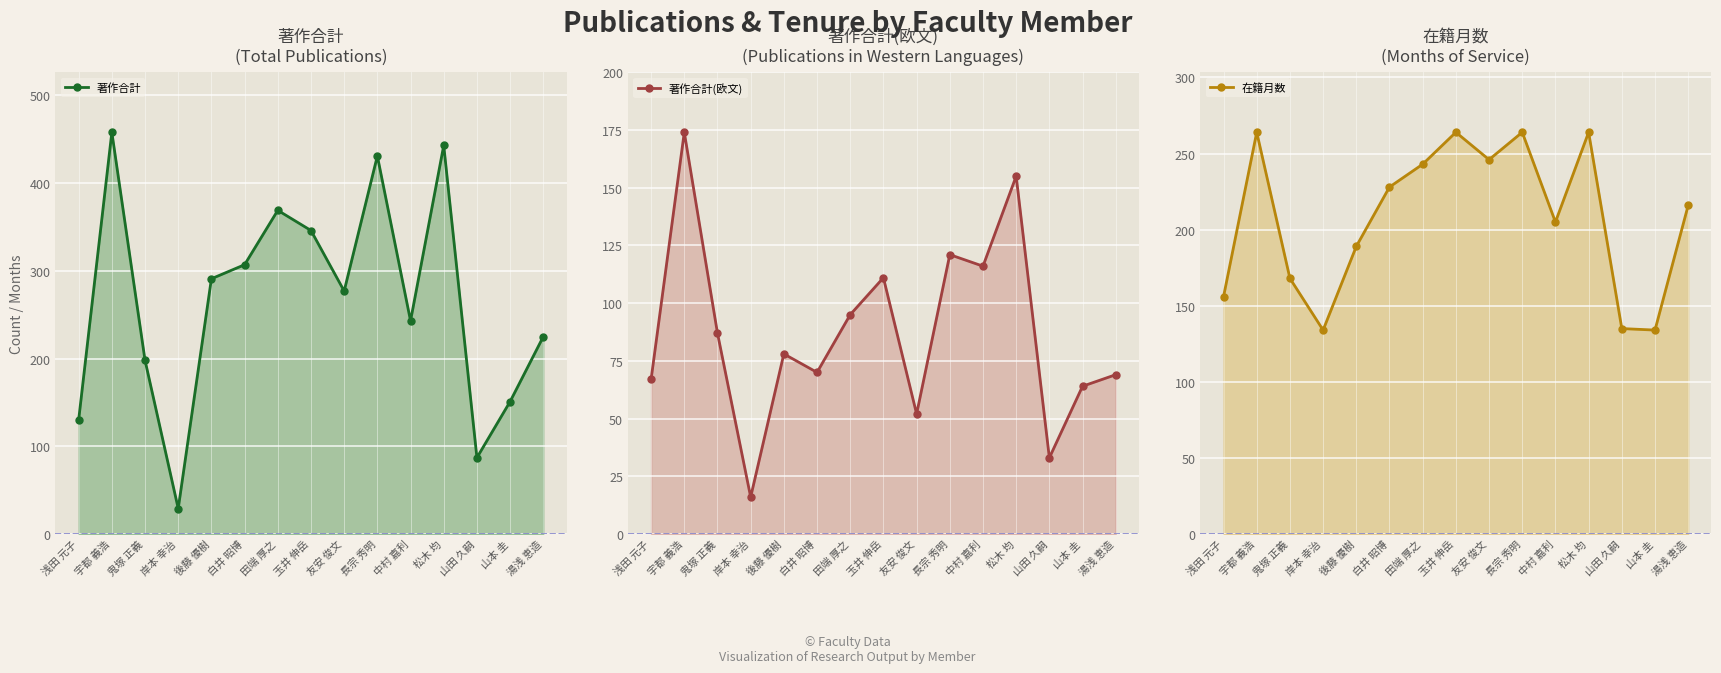

Between 玉井 伸岳 and 友安 俊文, which series saw the biggest shift?

著作合計